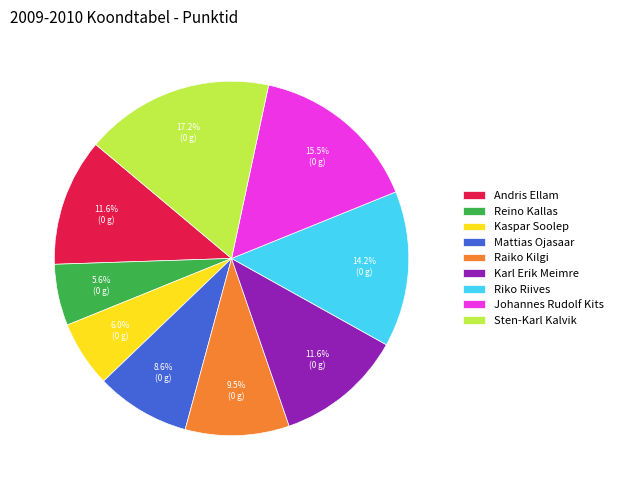

To the nearest percent, what is the difference between the Raiko Kilgi and Johannes Rudolf Kits slice percentages?

6%